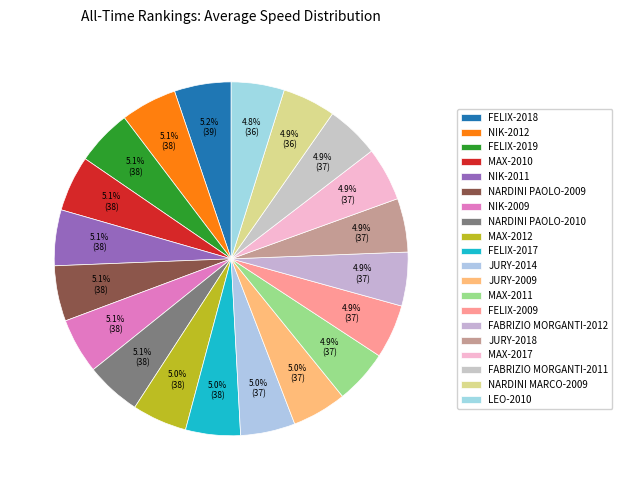

Which slice is the largest?

FELIX-2018